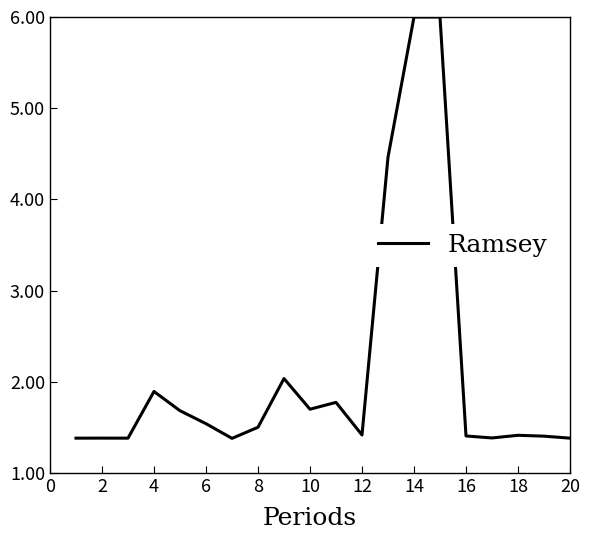

Reading left to right, list all the values displayed in this chart.

1.4	1.4	1.4	1.9	1.7	1.5	1.4	1.5	2.0	1.7	1.8	1.4	4.5	6.0	6.0	1.4	1.4	1.4	1.4	1.4